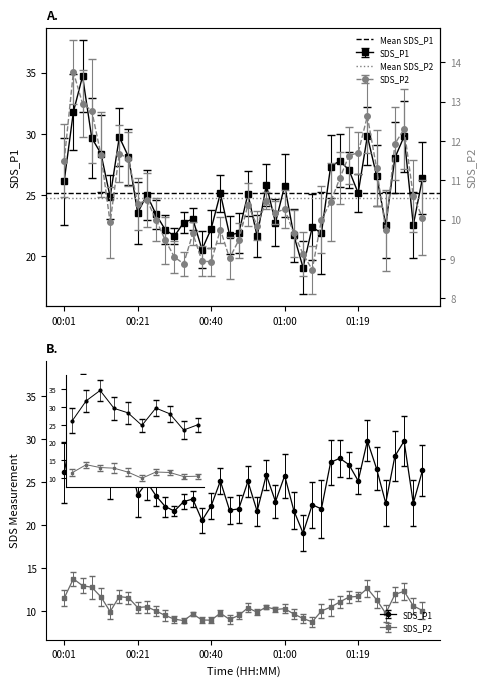

List the labels in order of Mean SDS_P1 value, largest first.

00:01, 00:21